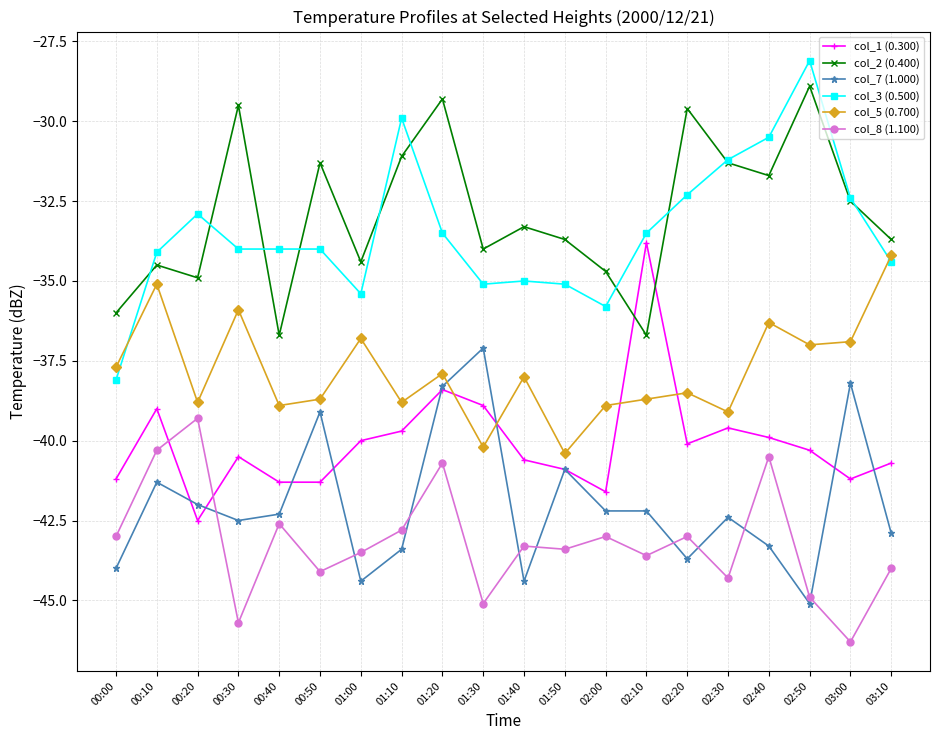

What is the total value across all series at 00:10?

-224.3